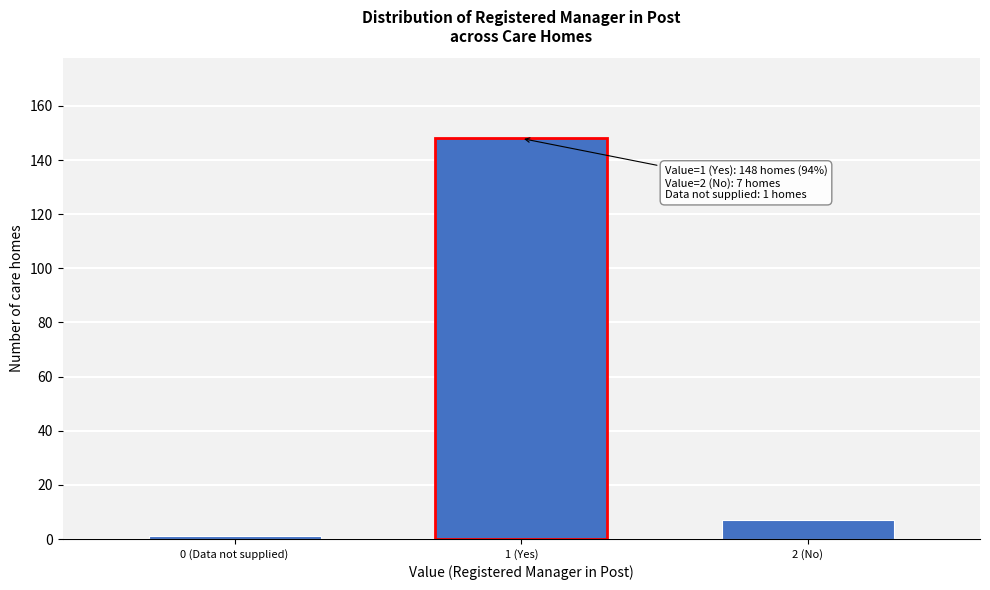

Reading left to right, extract all data points from this chart.

0 (Data not supplied)=1	1 (Yes)=148	2 (No)=7